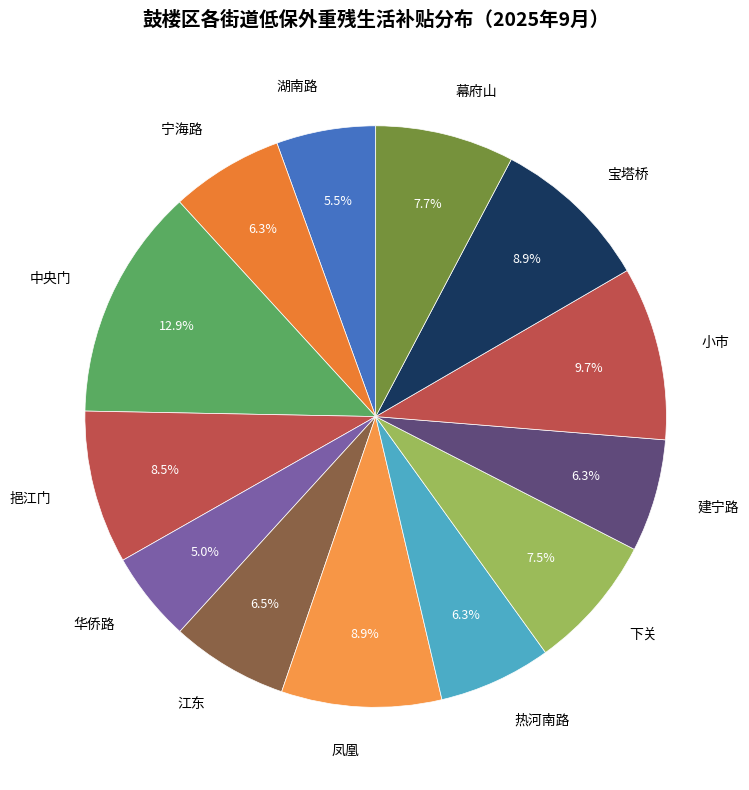

True or false: 热河南路 accounts for 1% of the total.

False